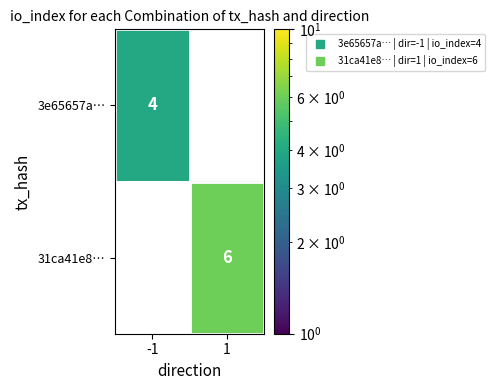

At which label is 3e65657a… closest to 4?

-1